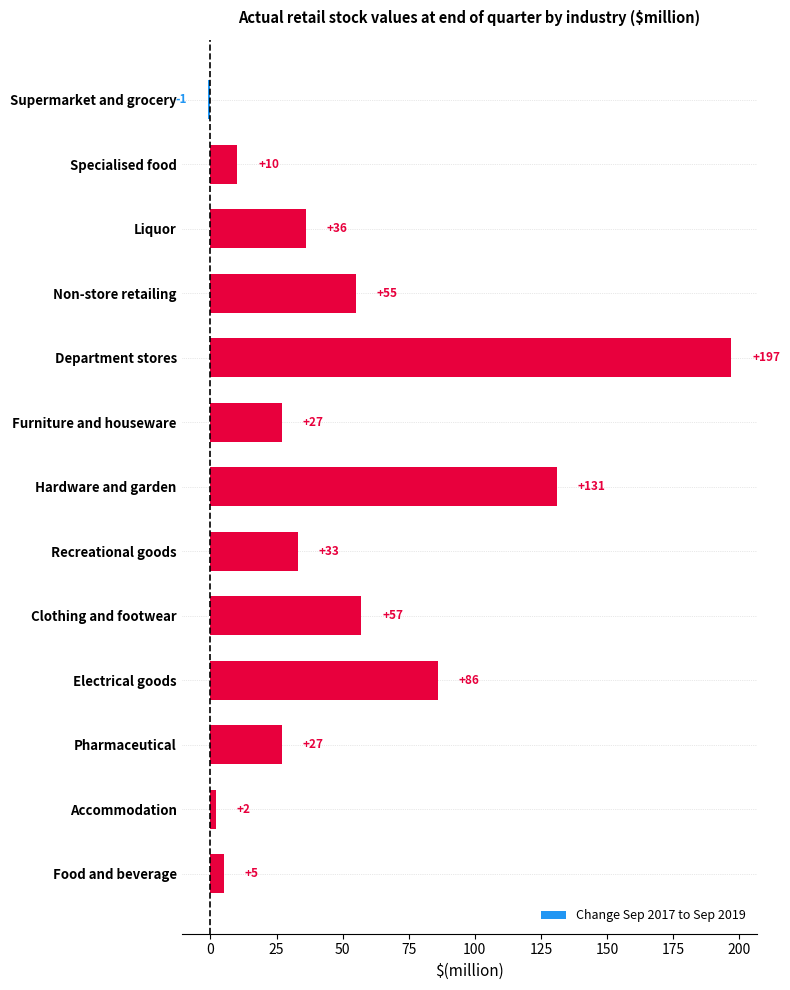

Which has a higher value, Electrical goods or Food and beverage?

Electrical goods